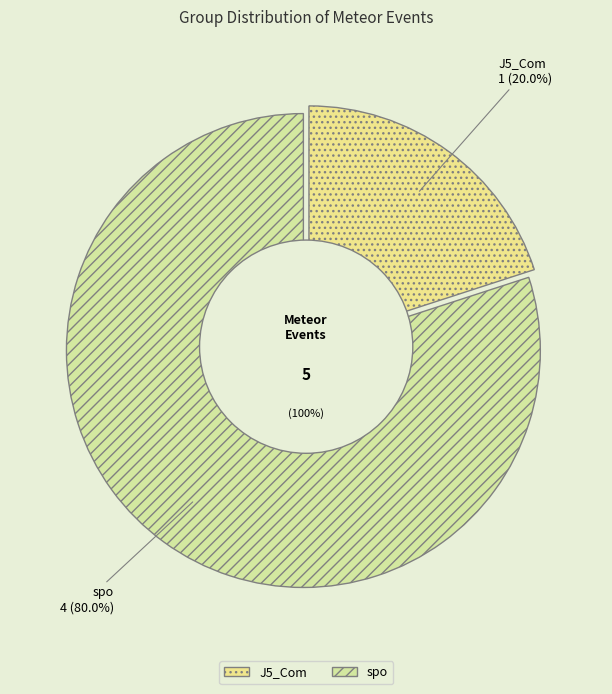

What percentage is the spo slice, to the nearest percent?

80%